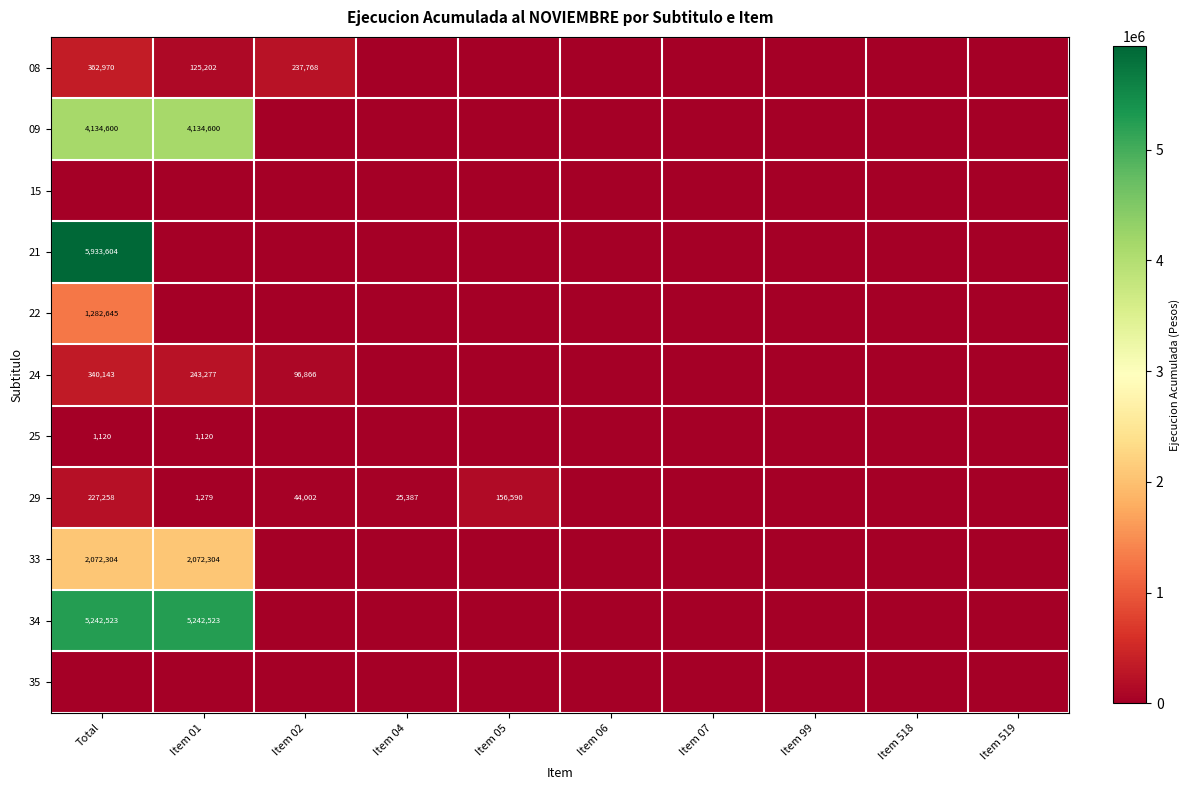

Which label corresponds to the smallest value in the chart?

Item 04